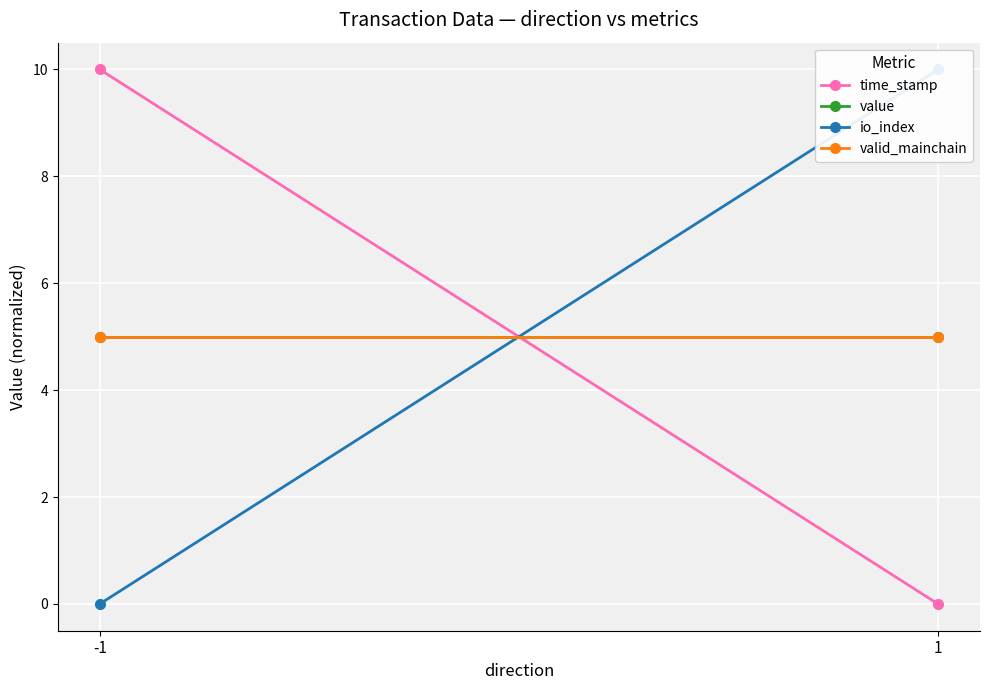

Is it true that valid_mainchain equals 8 at -1?

False